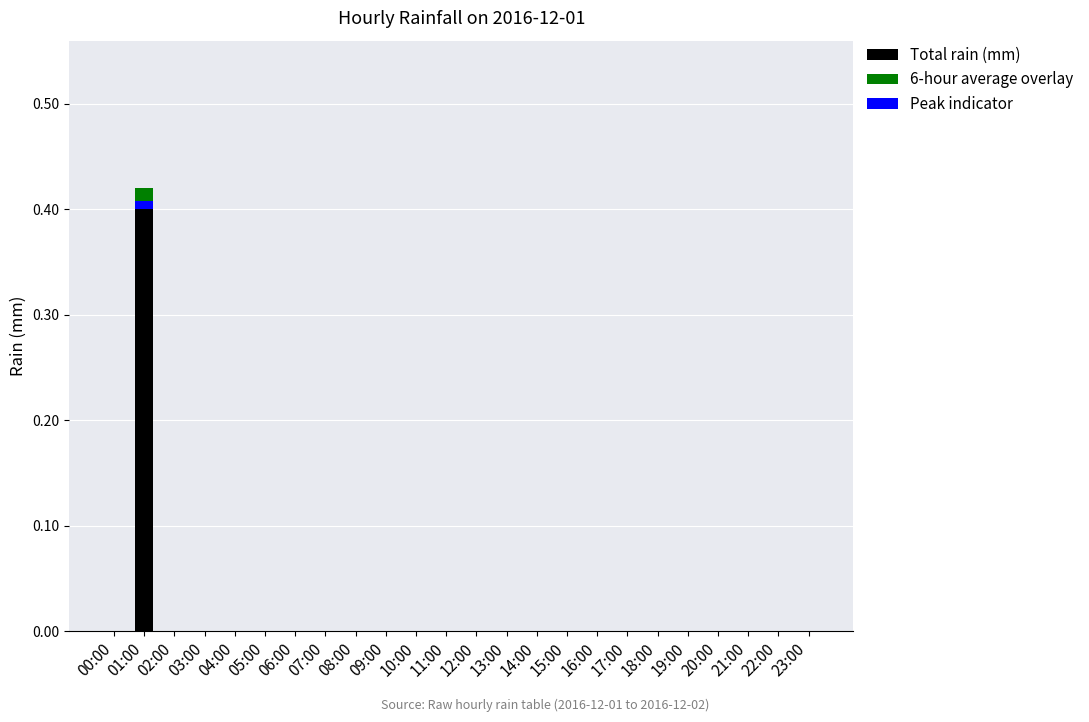

Is it true that Peak indicator equals 0.0 at 21:00?

True